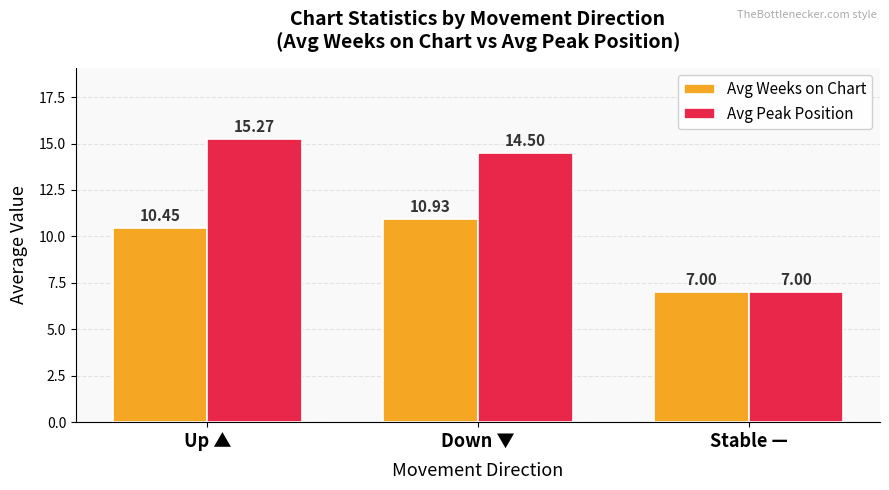

What is the sum of all Avg Peak Position values?

36.8